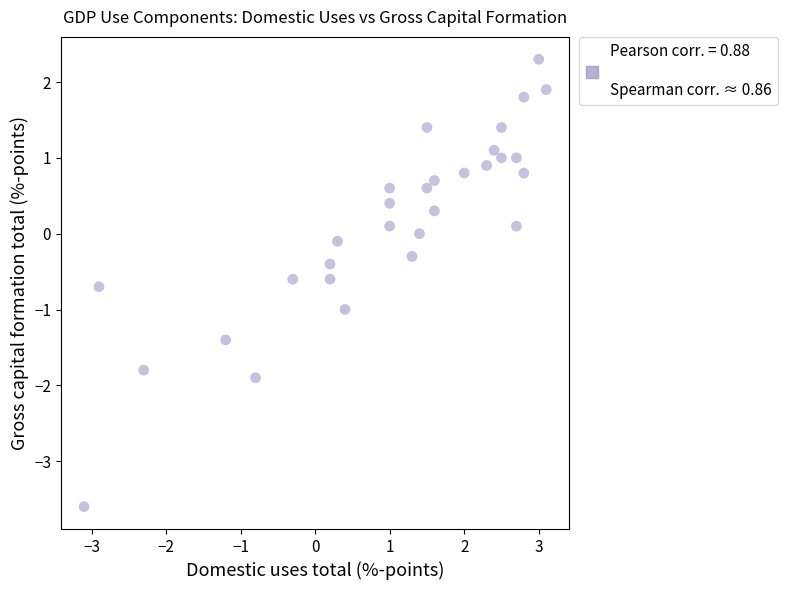

What is the range of Y values (max minus min)?

5.9